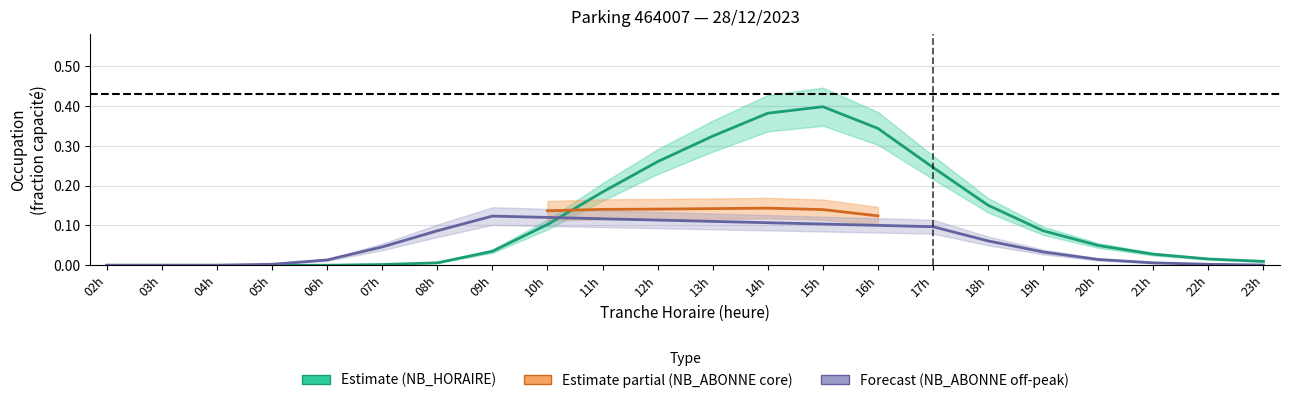

The chart shows a value of 0.4 at 15h. True or false?

True